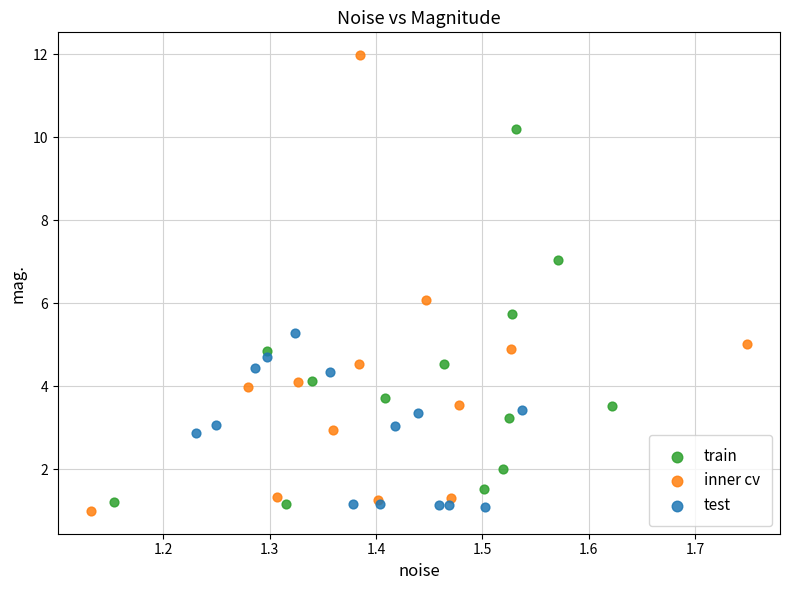

Which series contains the highest Y value?

inner cv